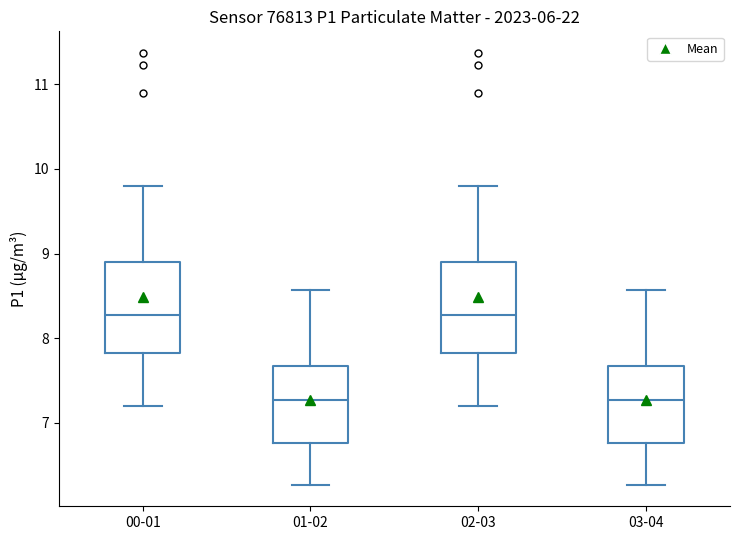

Reading left to right, transcribe this box plot: for each box, give where its median line is, the range the box spans, and where its two whiskers end, as read against the y-axis. The values are not printed on the chart, so give them approximately, as read against the axis.

00-01: median 8.3, box 7.8 to 8.9, whiskers 7.2 to 9.8
01-02: median 7.3, box 6.8 to 7.7, whiskers 6.3 to 8.6
02-03: median 8.3, box 7.8 to 8.9, whiskers 7.2 to 9.8
03-04: median 7.3, box 6.8 to 7.7, whiskers 6.3 to 8.6